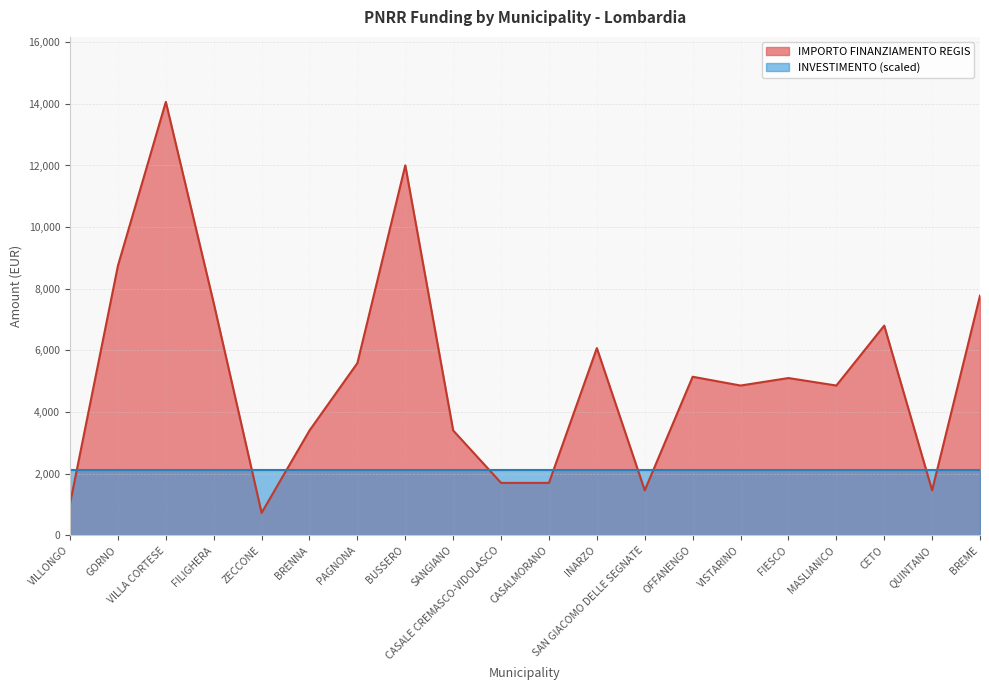

What is the smallest value displayed?

729.0